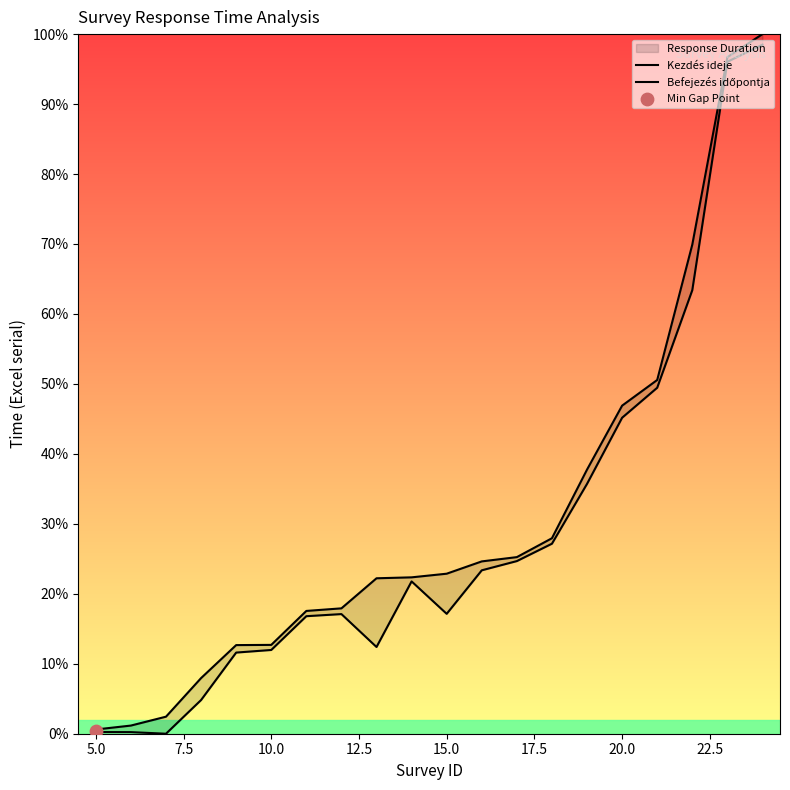

Which series reaches the maximum Y coordinate?

Befejezés időpontja